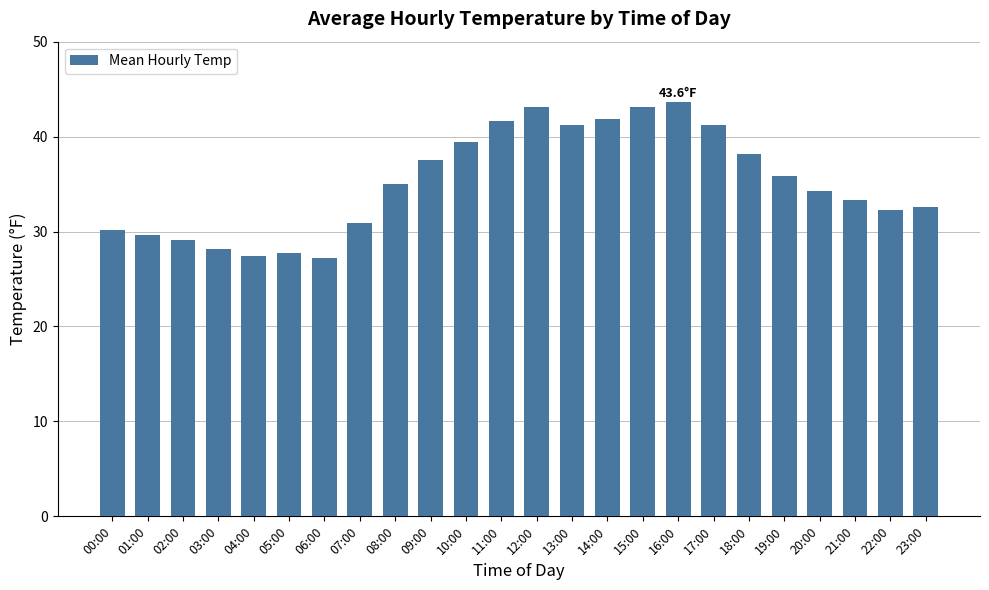

How many values exceed 35?

12